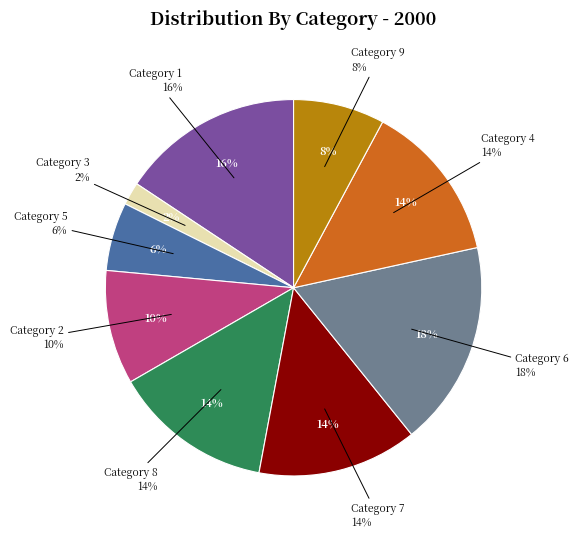

To the nearest percent, what is the combined percentage of 5 and 1?

22%